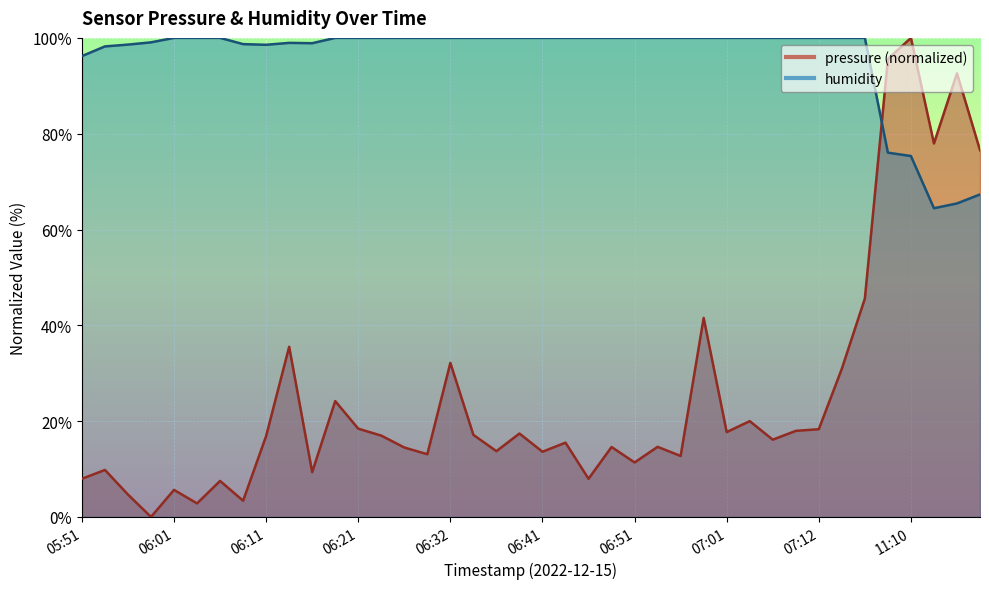

List the labels in order of pressure value, largest first.

11:10, 11:08, 13:17, 13:14, 13:22, 08:19, 06:58, 06:14, 06:32, 07:14, 06:19, 07:04, 06:21, 07:12, 07:09, 07:01, 06:39, 06:34, 06:24, 06:11, 07:06, 06:44, 06:54, 06:49, 06:26, 06:36, 06:41, 06:29, 06:56, 06:51, 05:54, 06:16, 05:51, 06:46, 06:06, 06:01, 05:56, 06:09, 06:04, 05:59